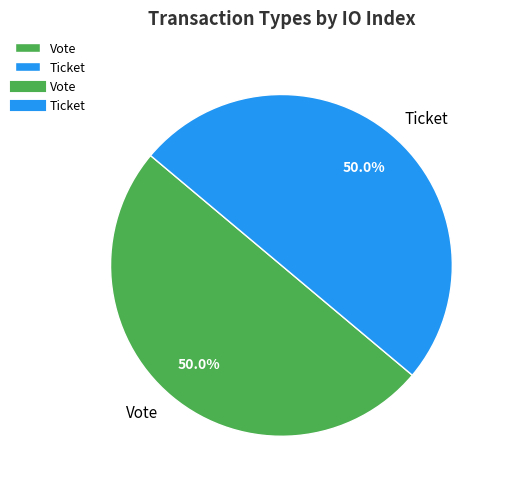

How much of the chart is everything except Vote?

50.0%